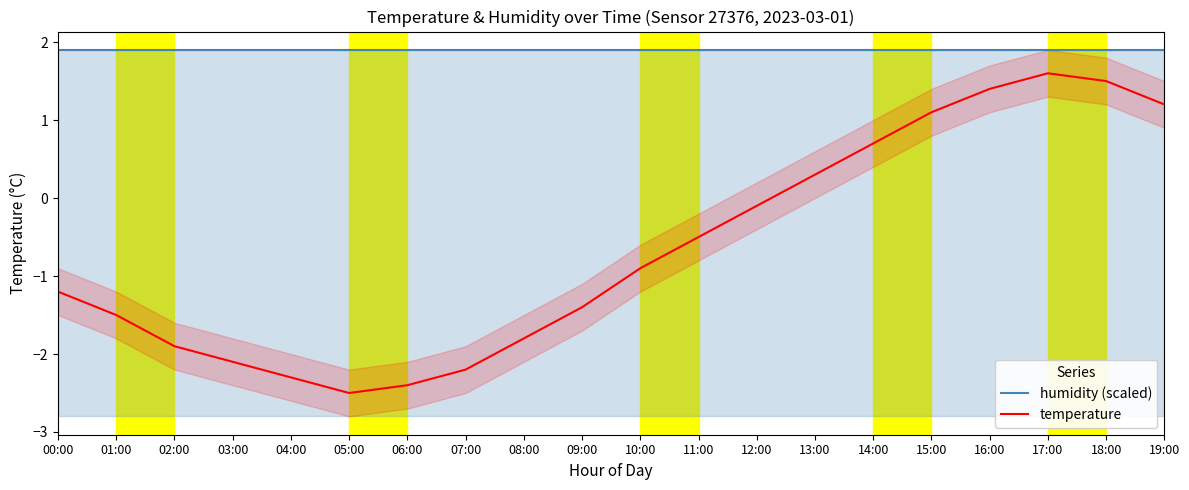

Is it true that humidity (scaled) equals 0.7 at 09:00?

False